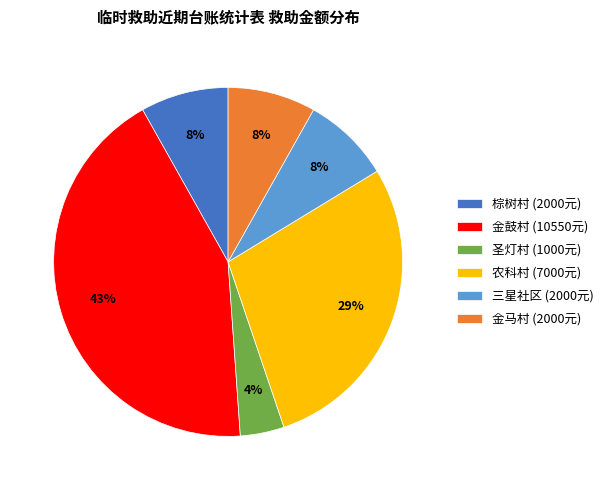

Does 圣灯村 (1000元) represent more than half of the total?

No